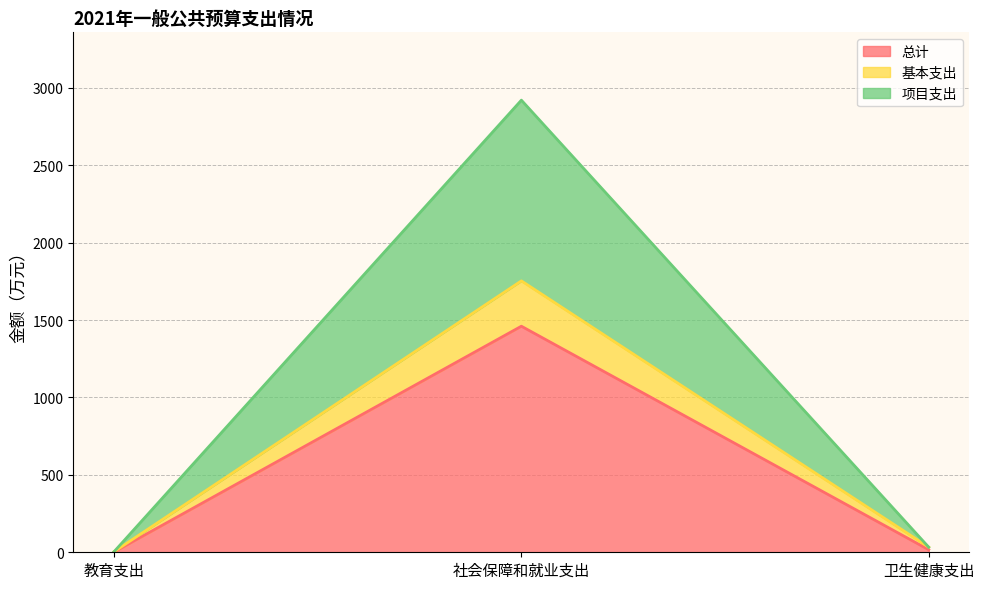

What is the approximate value of 总计 at 社会保障和就业支出?

1460.5